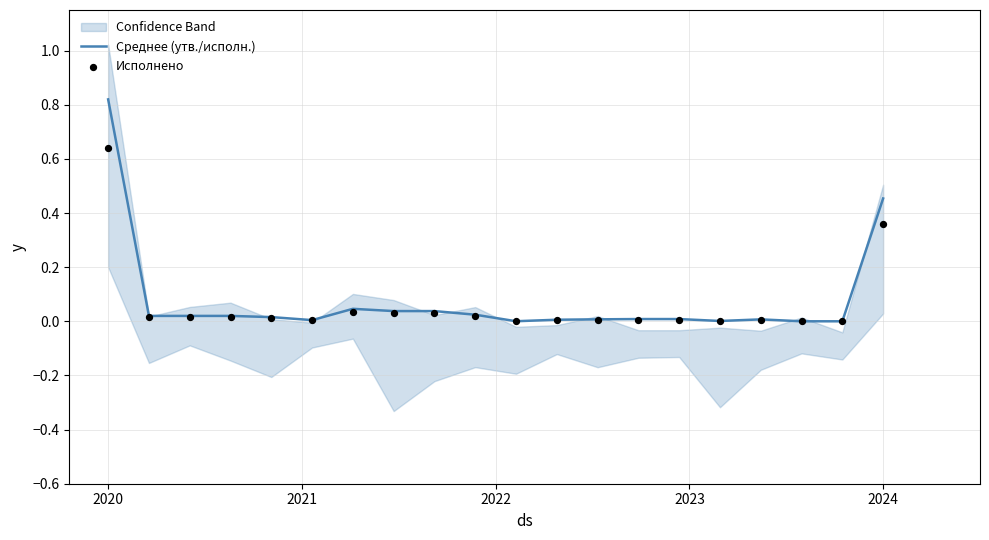

At which category is the sum across all series the highest?

2020